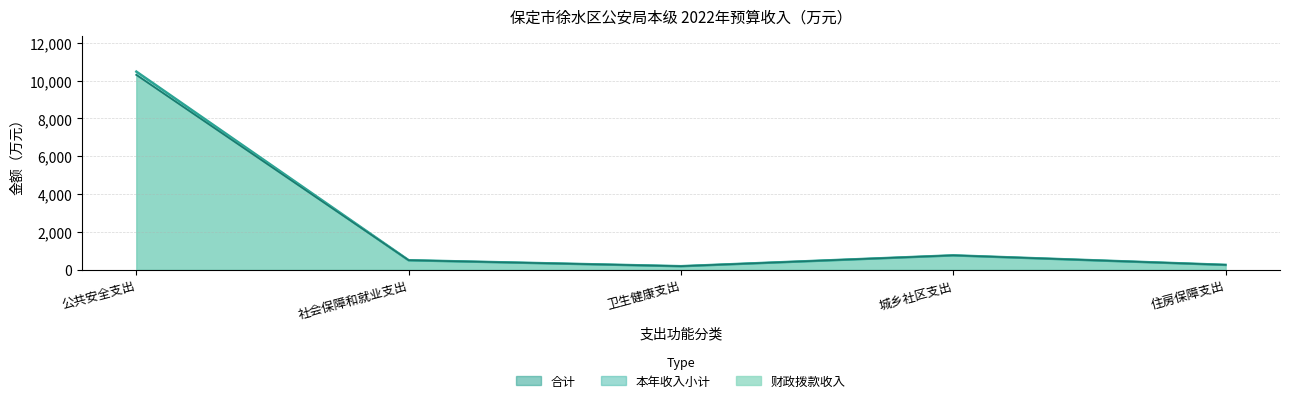

How many data points in 本年收入小计 are above 500?

3